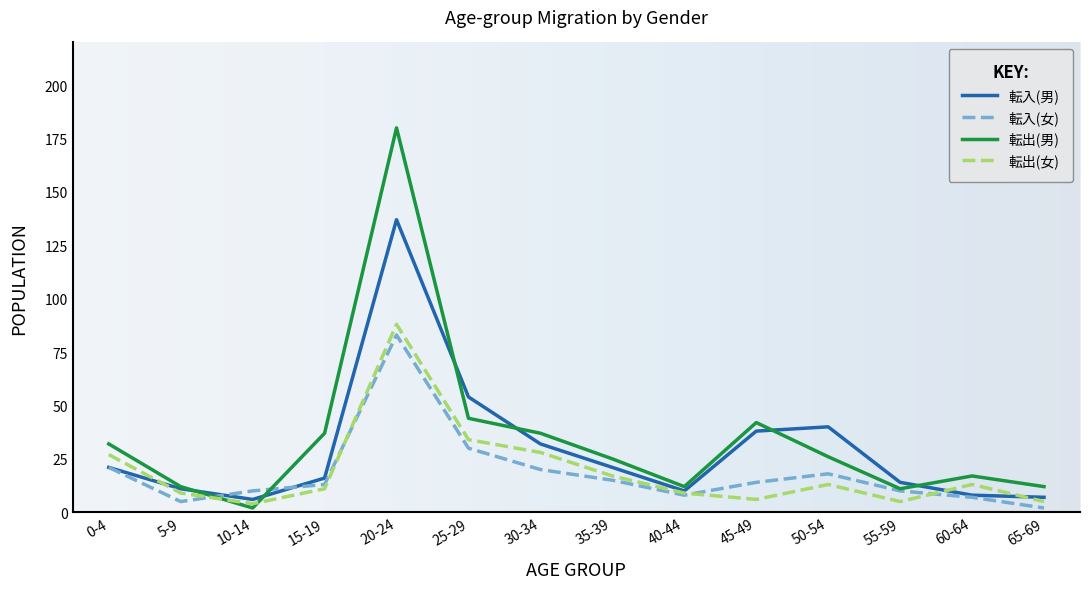

What is the difference between the maximum and minimum values in the 転出(女) series?

84